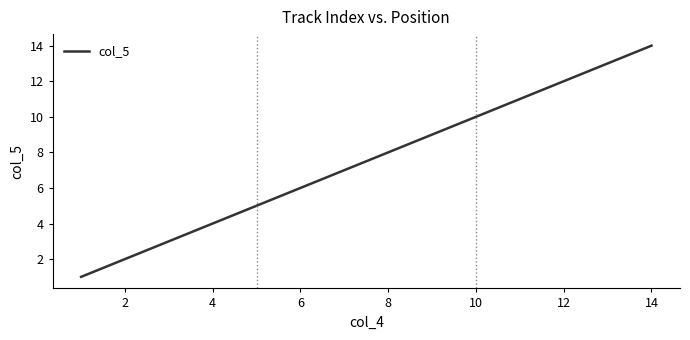

What is the difference between the maximum and minimum values?

13